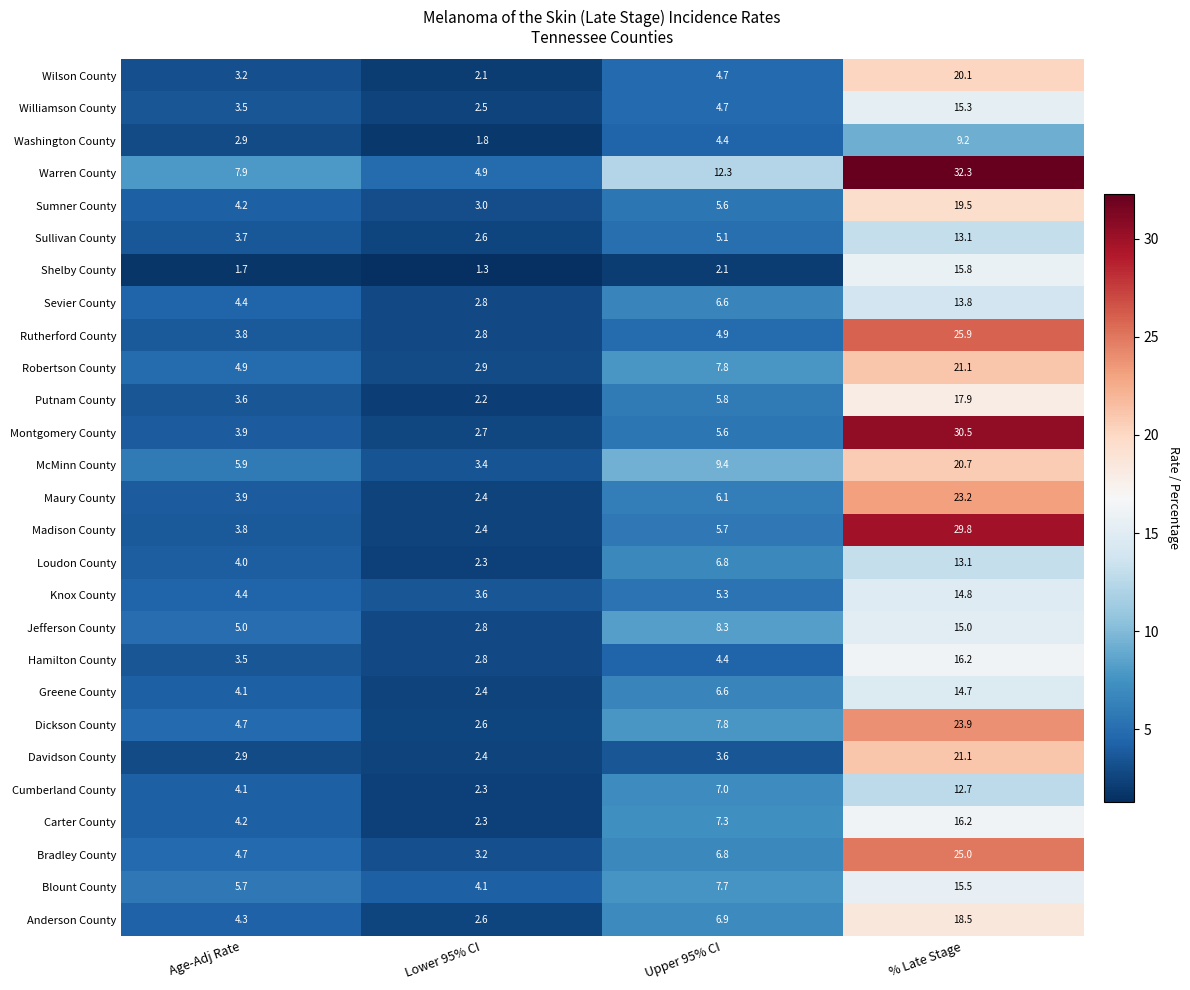

Rank the categories by Loudon County value from highest to lowest.

% Late Stage, Upper 95% CI, Age-Adj Rate, Lower 95% CI